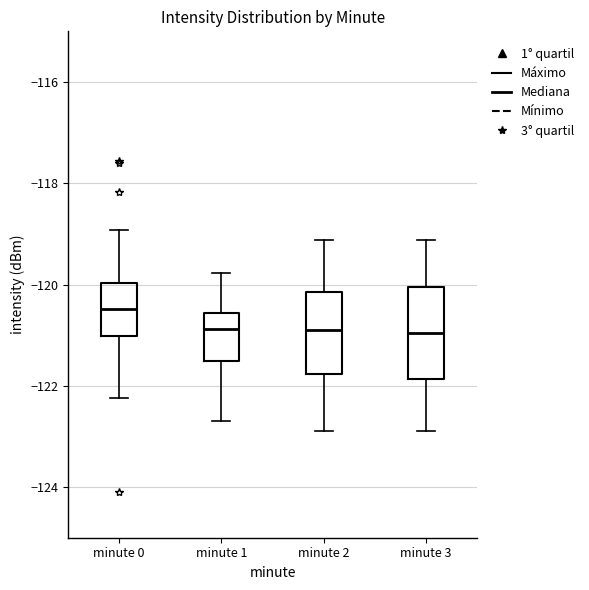

Reading left to right, read every box against the y-axis: the position of its median line, the range the box covers, and the ends of its whiskers. The values are not printed on the chart, so give them approximately, as read against the axis.

minute 0: median -120.4, box -121.0 to -120.0, whiskers -122.2 to -119.0
minute 1: median -120.8, box -121.6 to -120.6, whiskers -122.6 to -119.8
minute 2: median -121.0, box -121.8 to -120.2, whiskers -122.8 to -119.2
minute 3: median -121.0, box -121.8 to -120.0, whiskers -122.8 to -119.2